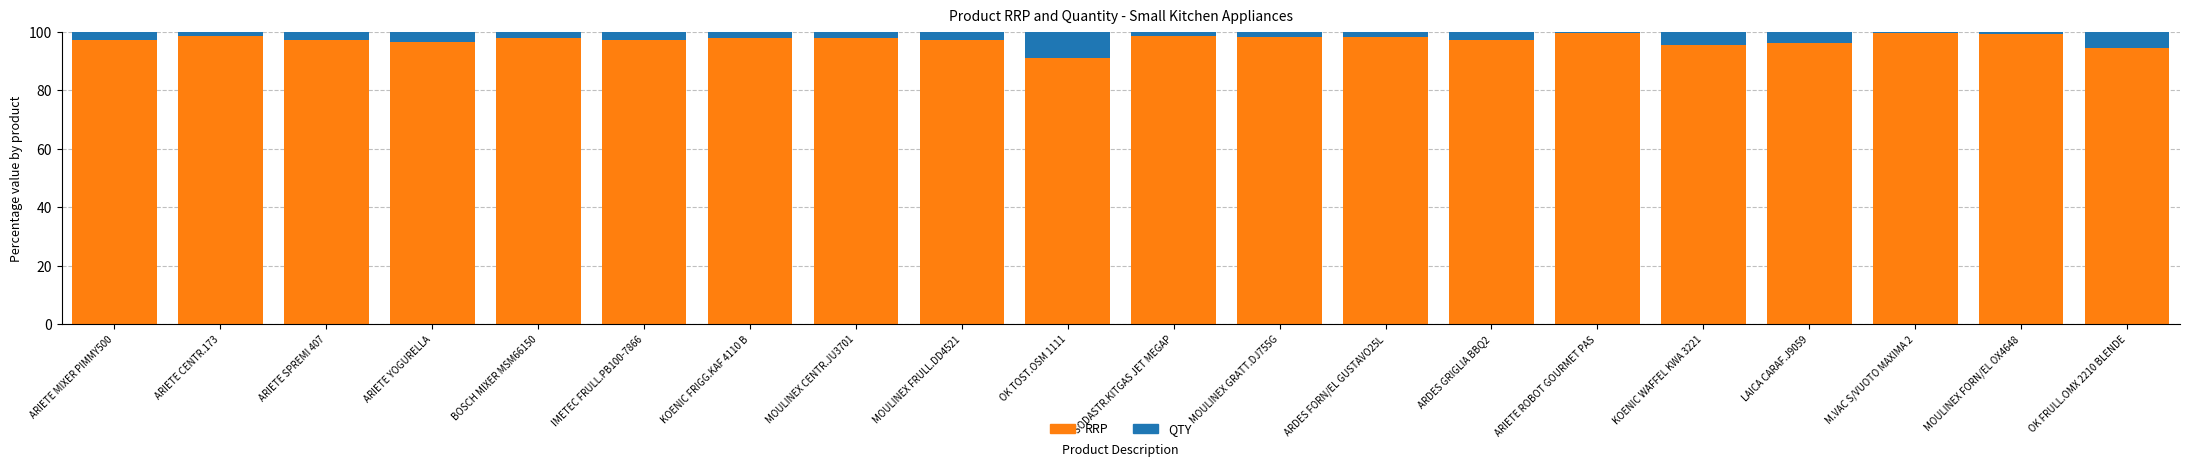

What is the difference between the maximum and minimum values in the RRP series?

8.7